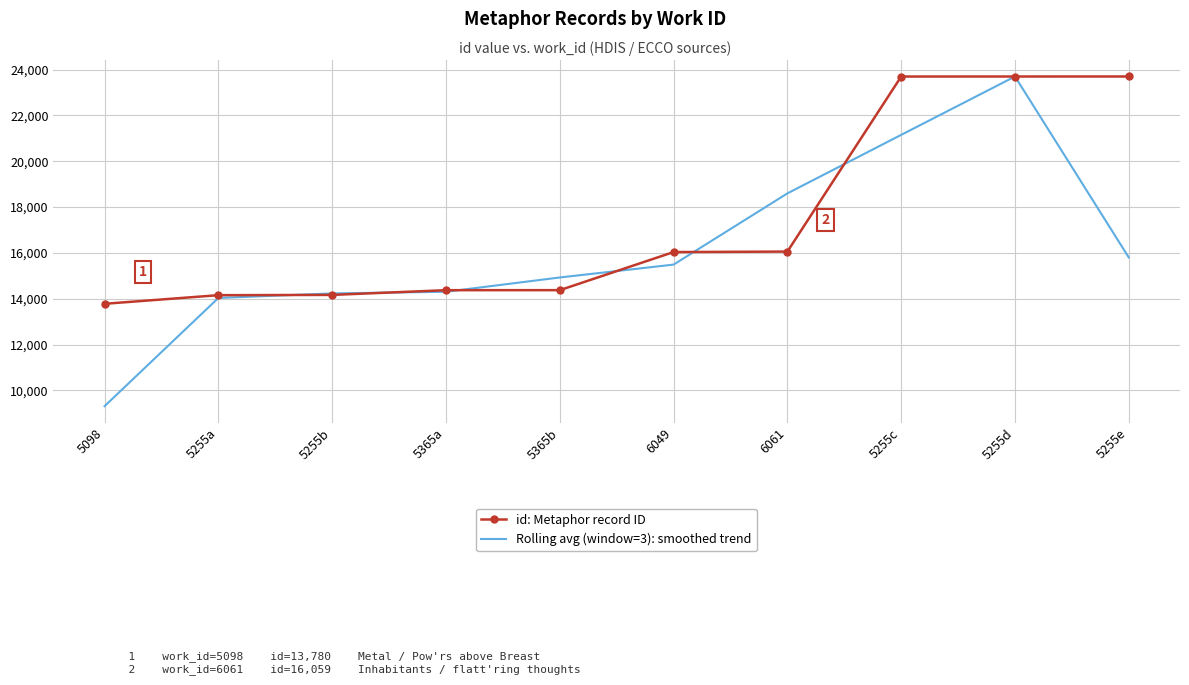

Is the value of id: Metaphor record ID at 6049 greater than the value of Rolling avg (window=3): smoothed trend at 5365b?

Yes